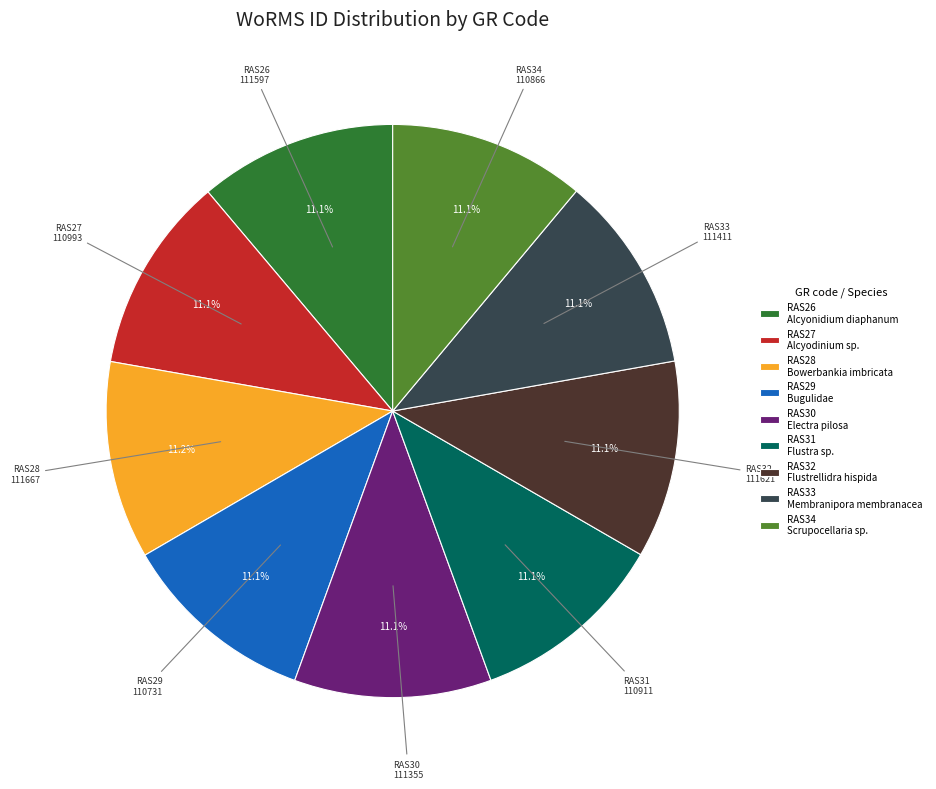

Combined, do RAS30 Electra pilosa and RAS29 Bugulidae account for over 50%?

No